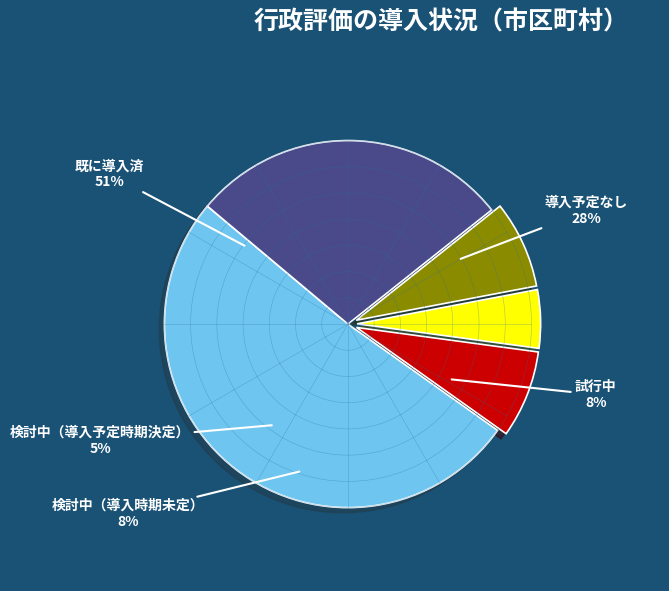

To the nearest percent, what is the combined percentage of 既に導入済 and 試行中?

59%